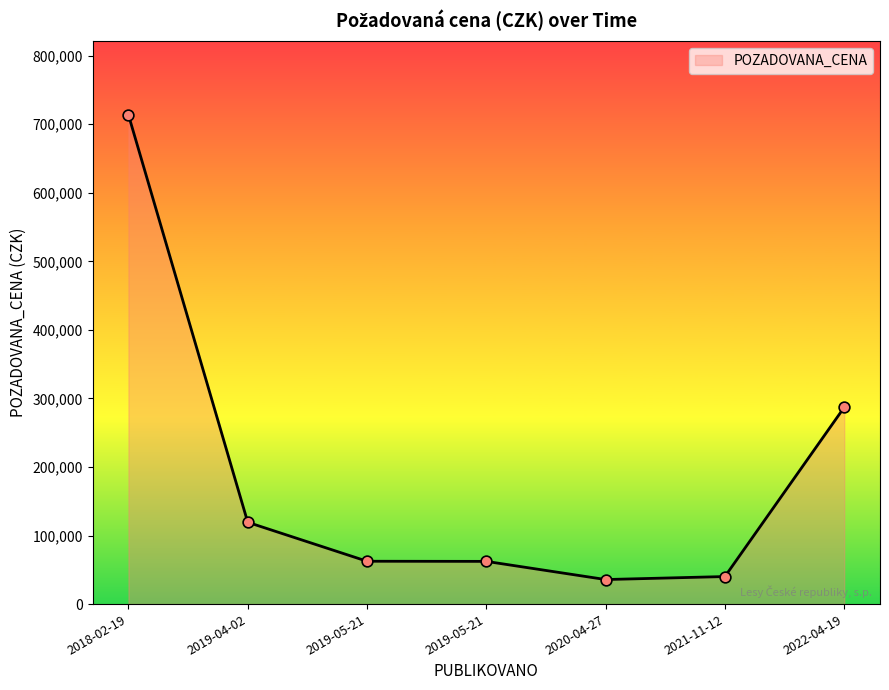

Which has a higher value, 2018-02-19 or 2020-04-27?

2018-02-19